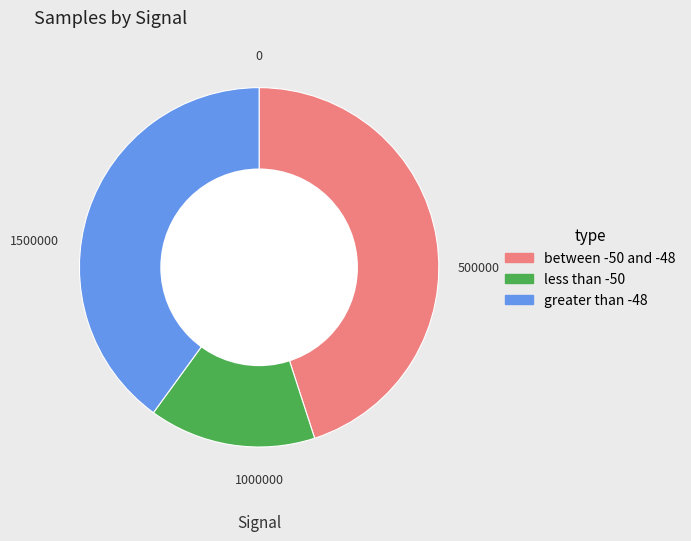

The between -50 and -48 slice represents 55% of the pie. True or false?

False